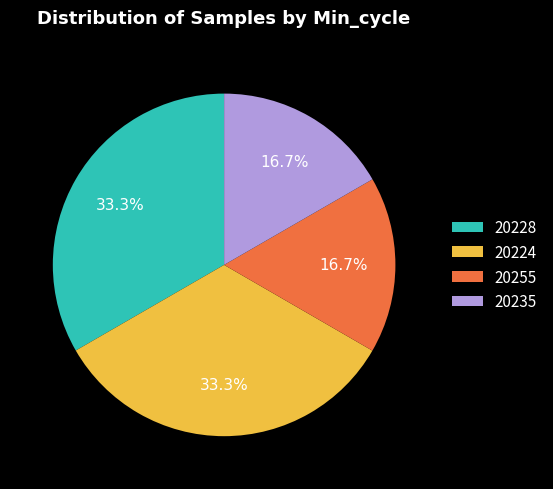

Is there any slice that represents more than half of the pie?

No